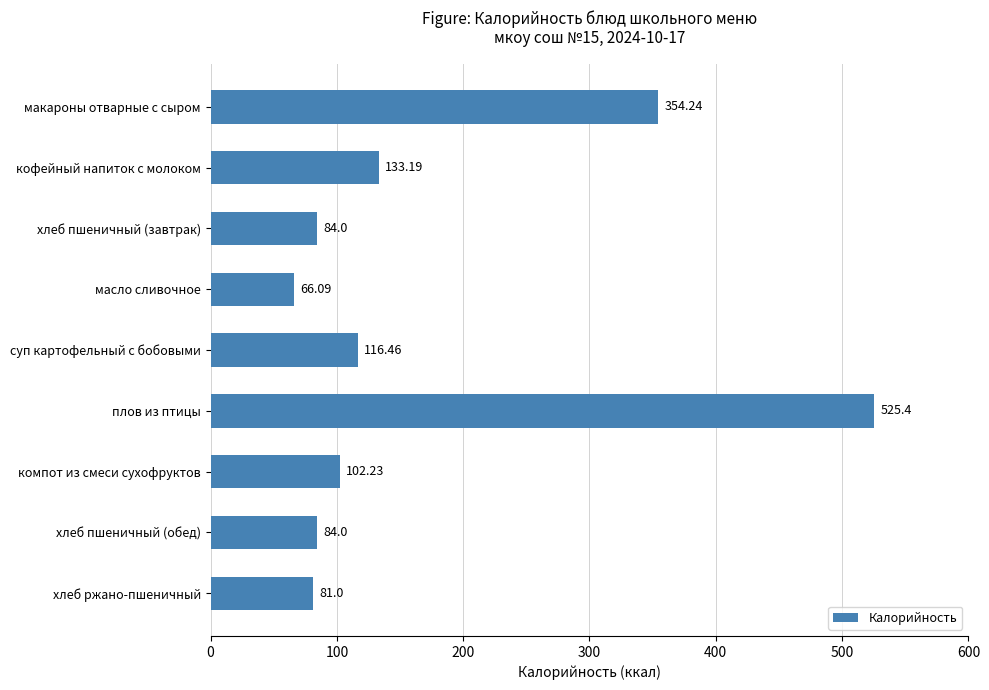

How many categories are shown in the chart?

9